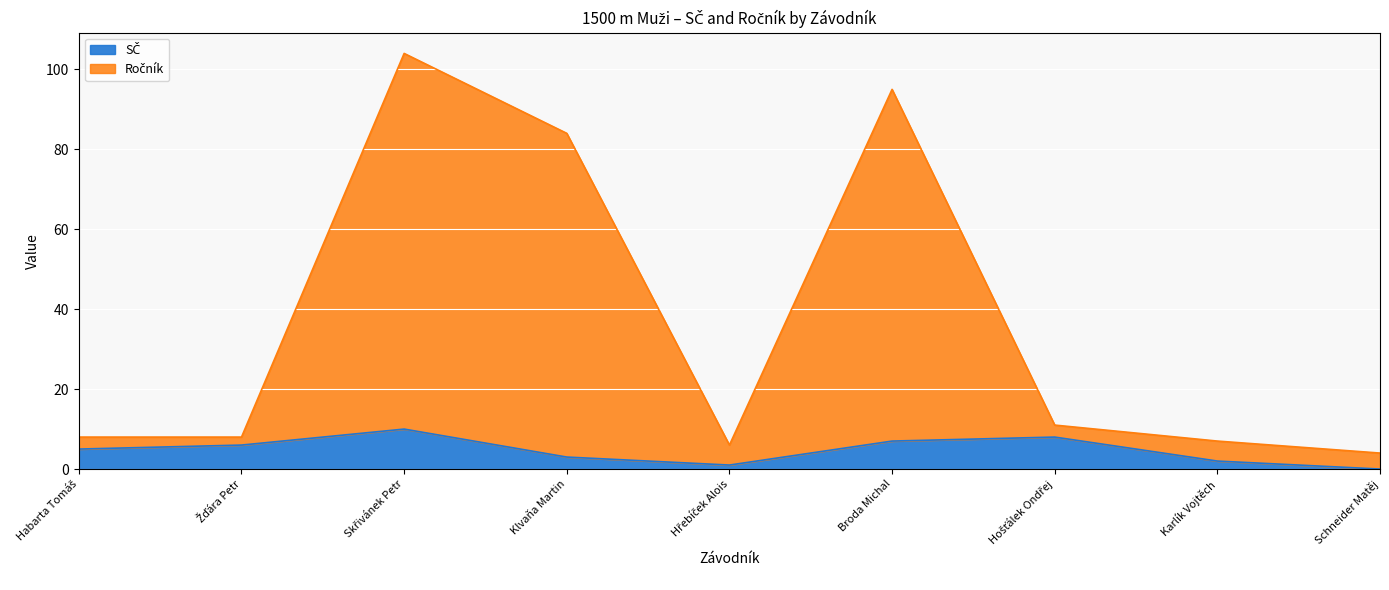

What is the sum of all SČ values?

42